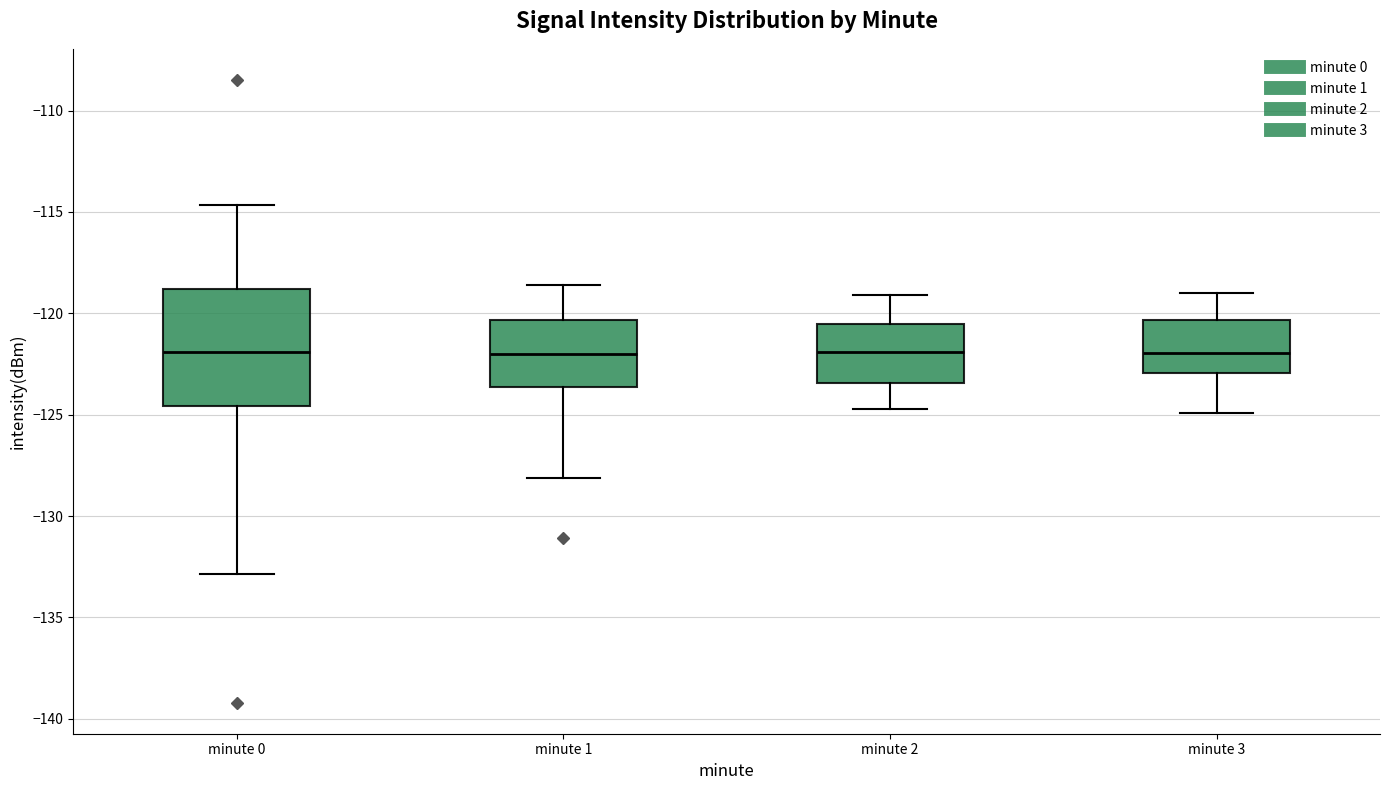

Reading left to right, read every box against the y-axis: the position of its median line, the range the box covers, and the ends of its whiskers. The values are not printed on the chart, so give them approximately, as read against the axis.

minute 0: median -122.0, box -124.5 to -119.0, whiskers -133.0 to -114.5
minute 1: median -122.0, box -123.5 to -120.5, whiskers -128.0 to -118.5
minute 2: median -122.0, box -123.5 to -120.5, whiskers -124.5 to -119.0
minute 3: median -122.0, box -123.0 to -120.5, whiskers -125.0 to -119.0